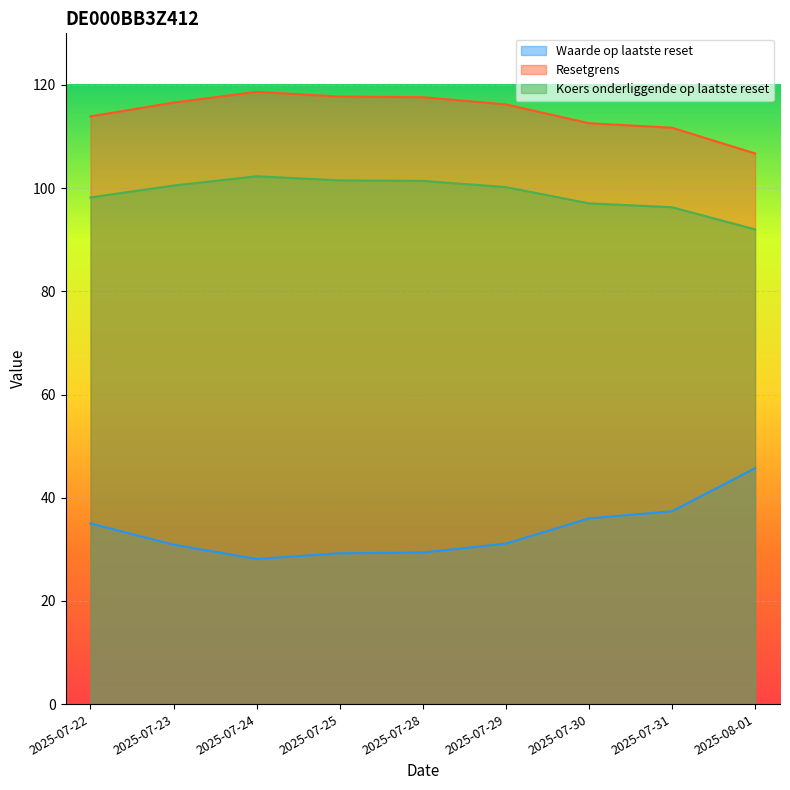

Rank the series by their maximum value, from lowest to highest.

Waarde op laatste reset, Koers onderliggende op laatste reset, Resetgrens